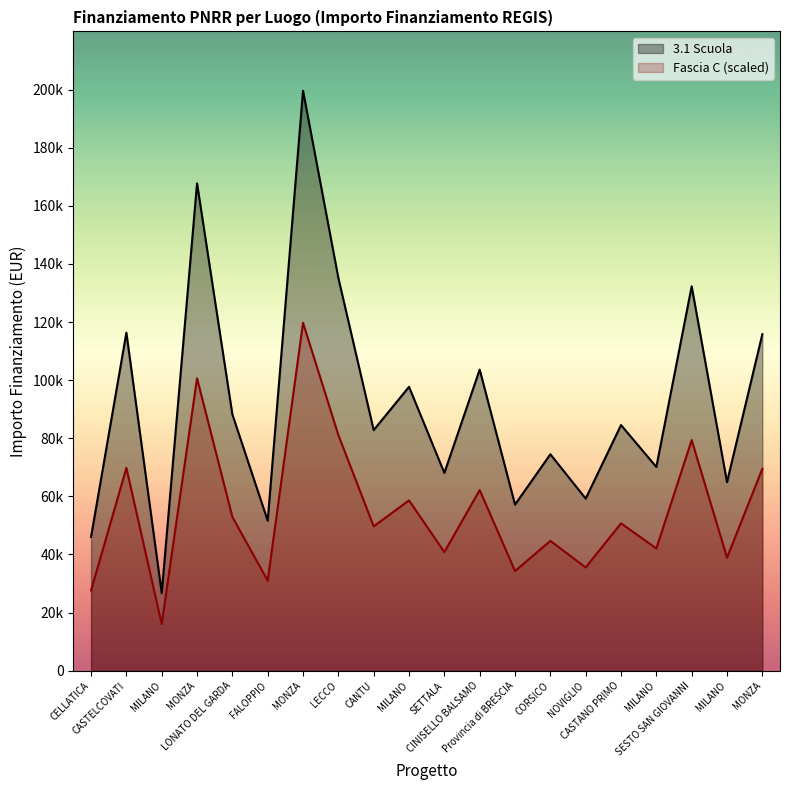

True or false: Fascia C and 3.1 Scuola cross at least once.

False